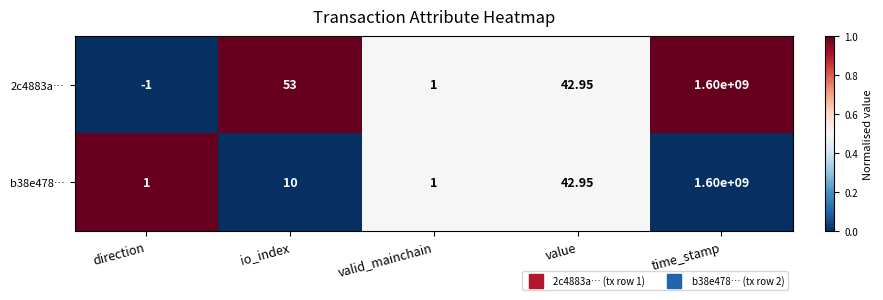

At which category is the sum across all series the highest?

time_stamp